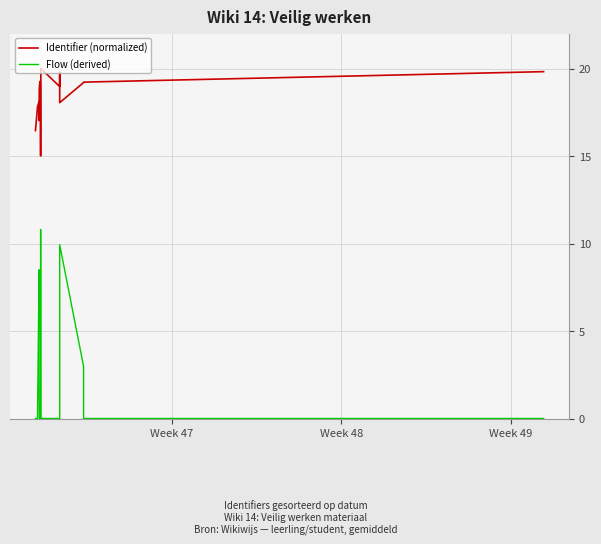

Does the chart have visible grid lines?

Yes